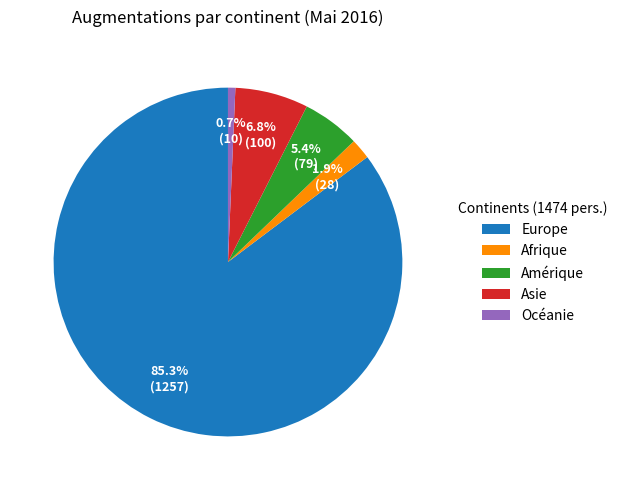

Is it true that Europe is 93% of the pie?

False